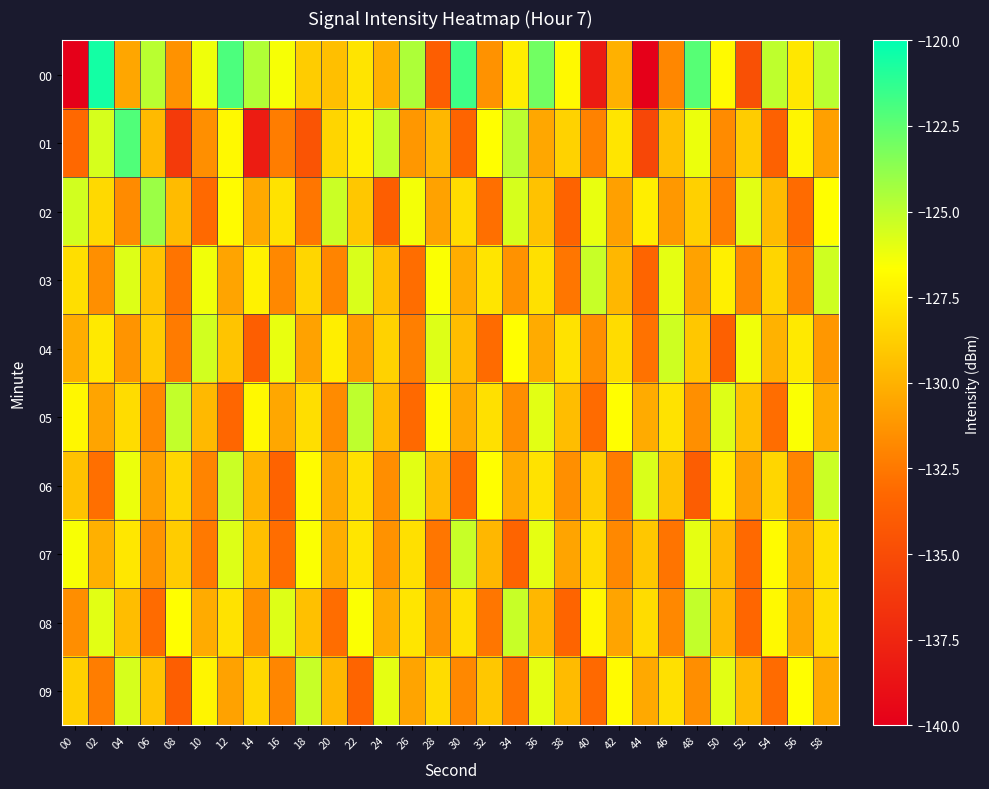

Which series has the largest total across all categories?

02